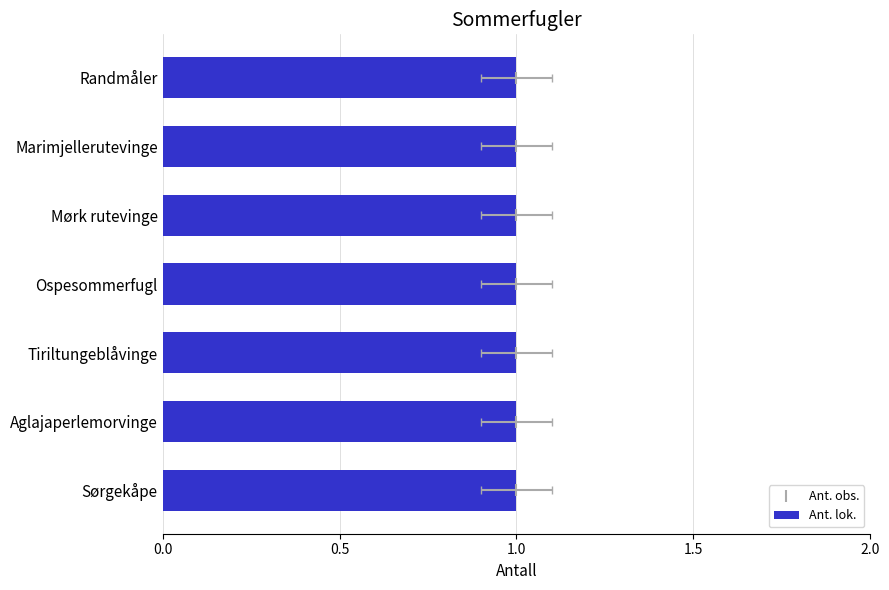

What are all the series names shown in the legend?

Ant. obs., Ant. lok.